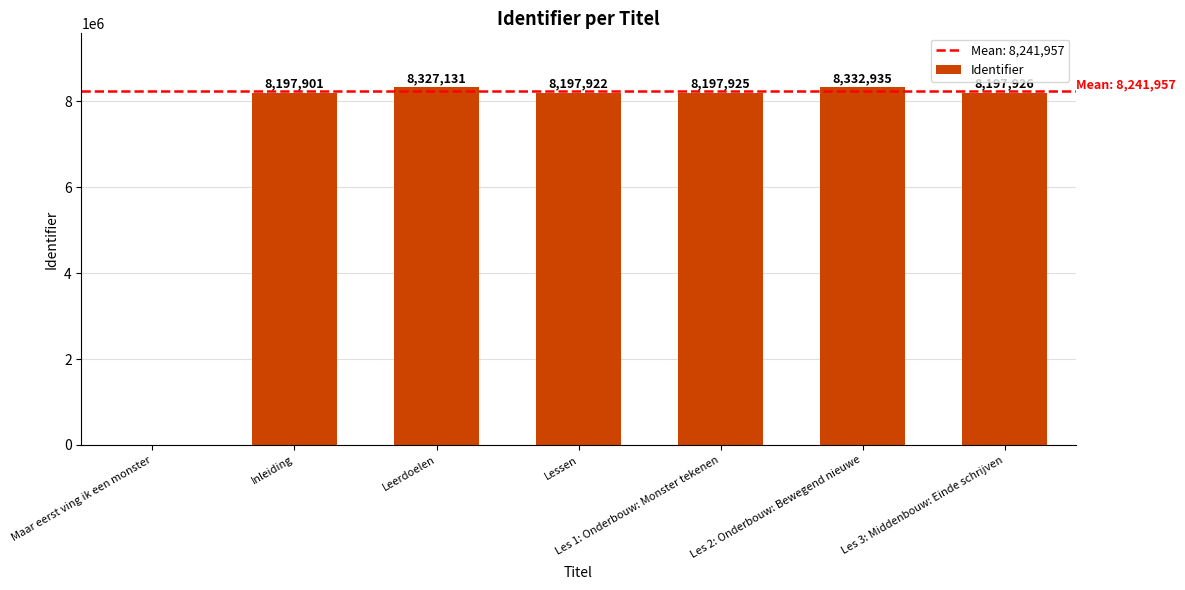

Is it true that the value at Inleiding is 13422256?

False